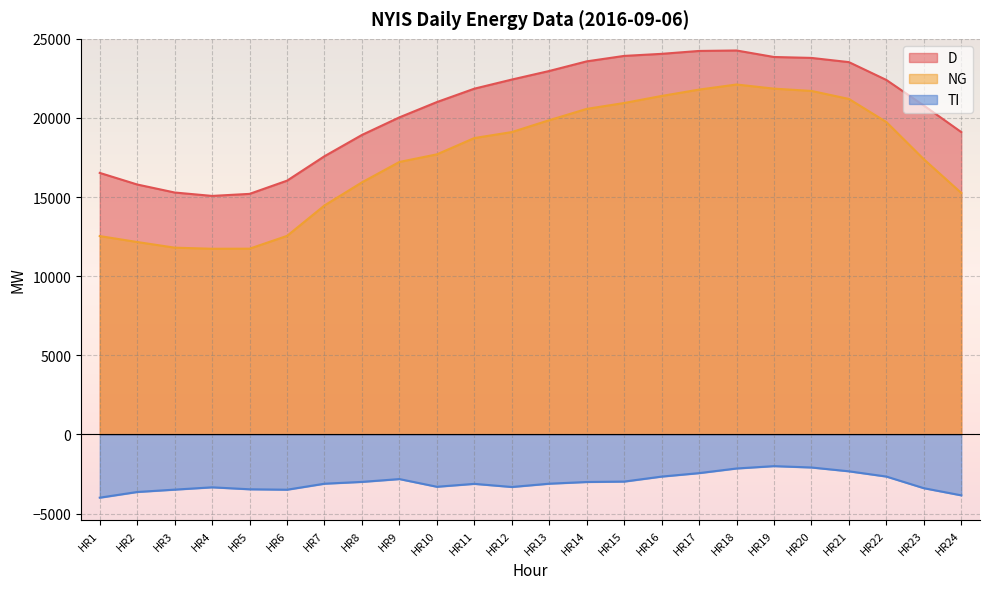

Which category has the highest value in the NG series?

HR18